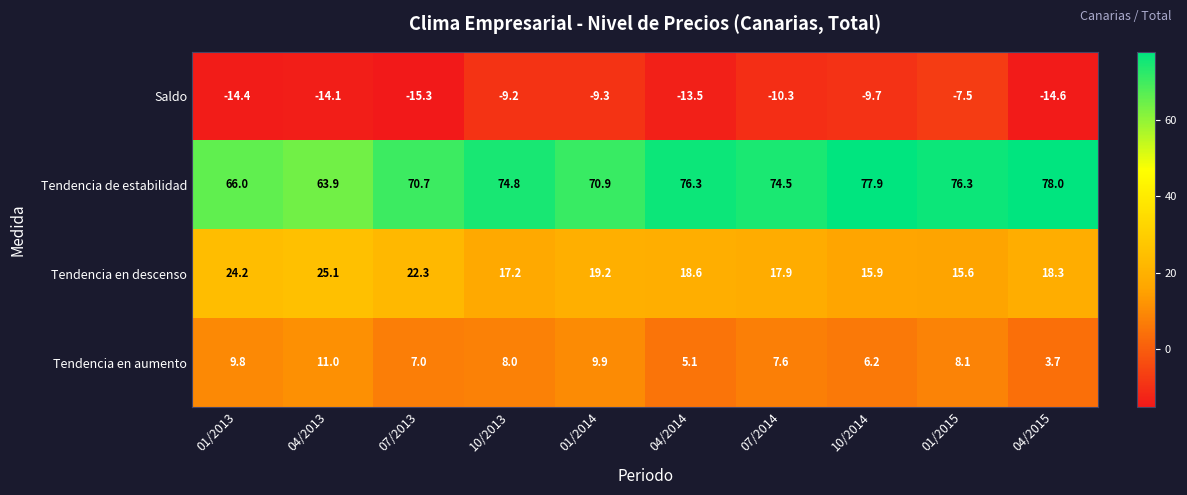

What is the maximum value shown in the chart?

78.0